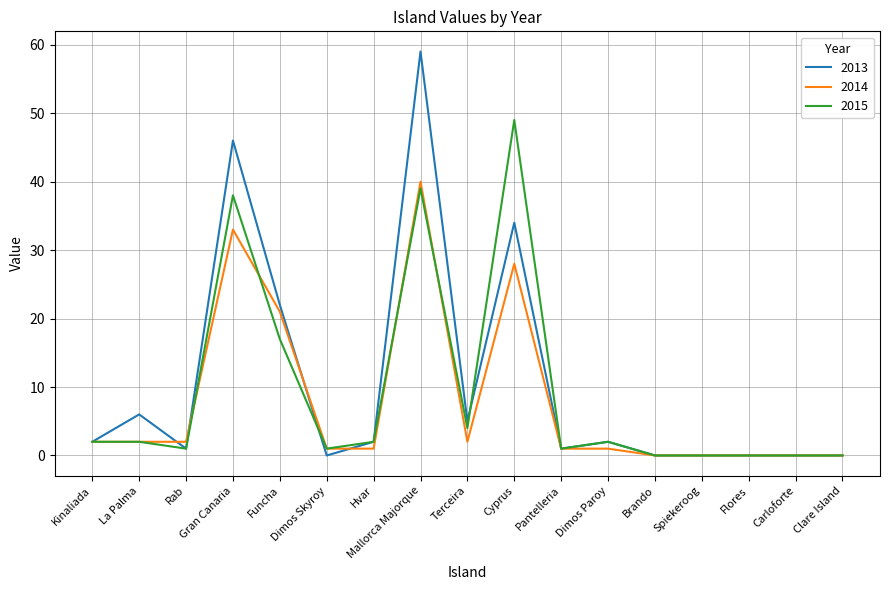

What is the total value across all series at Rab?

4